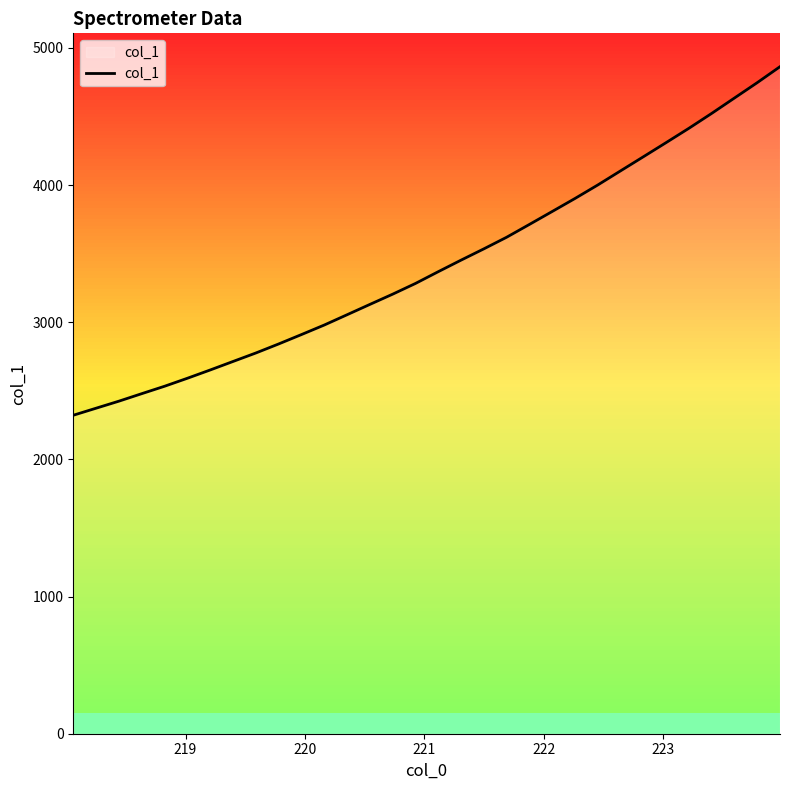

What is the average value?

3421.2